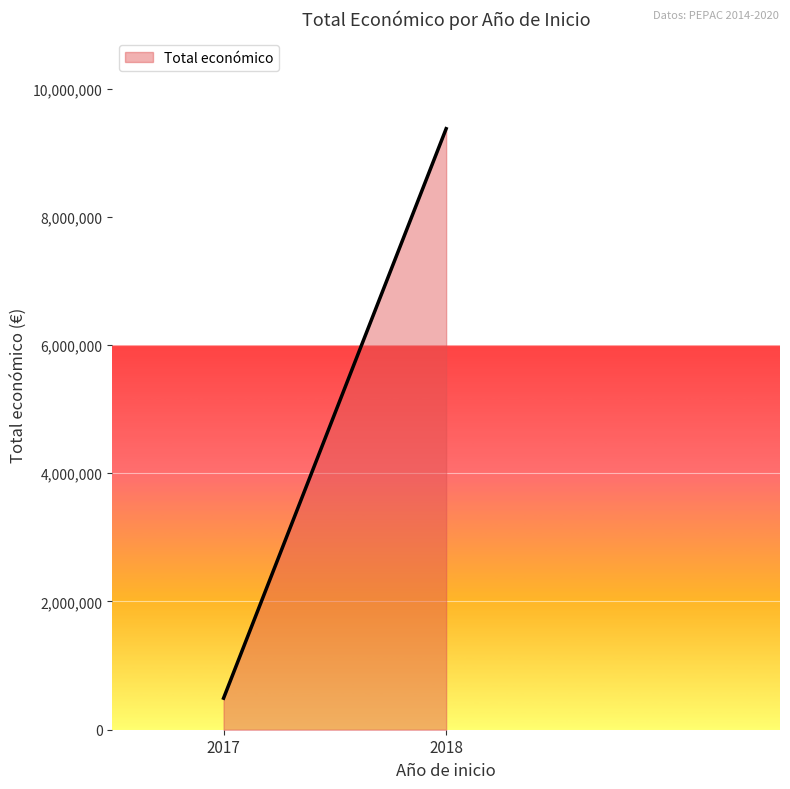

Which category has the lowest value across all series?

2017